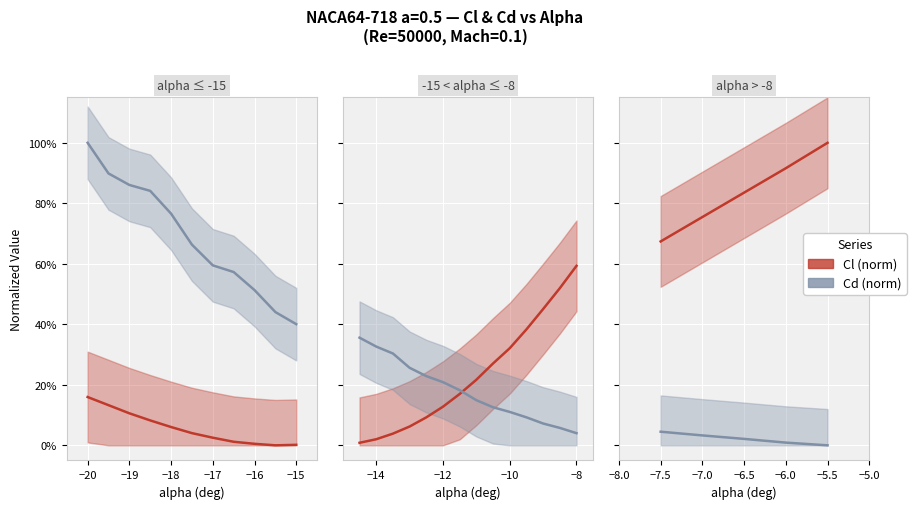

Which series has the largest range (max minus min)?

Cl (norm)